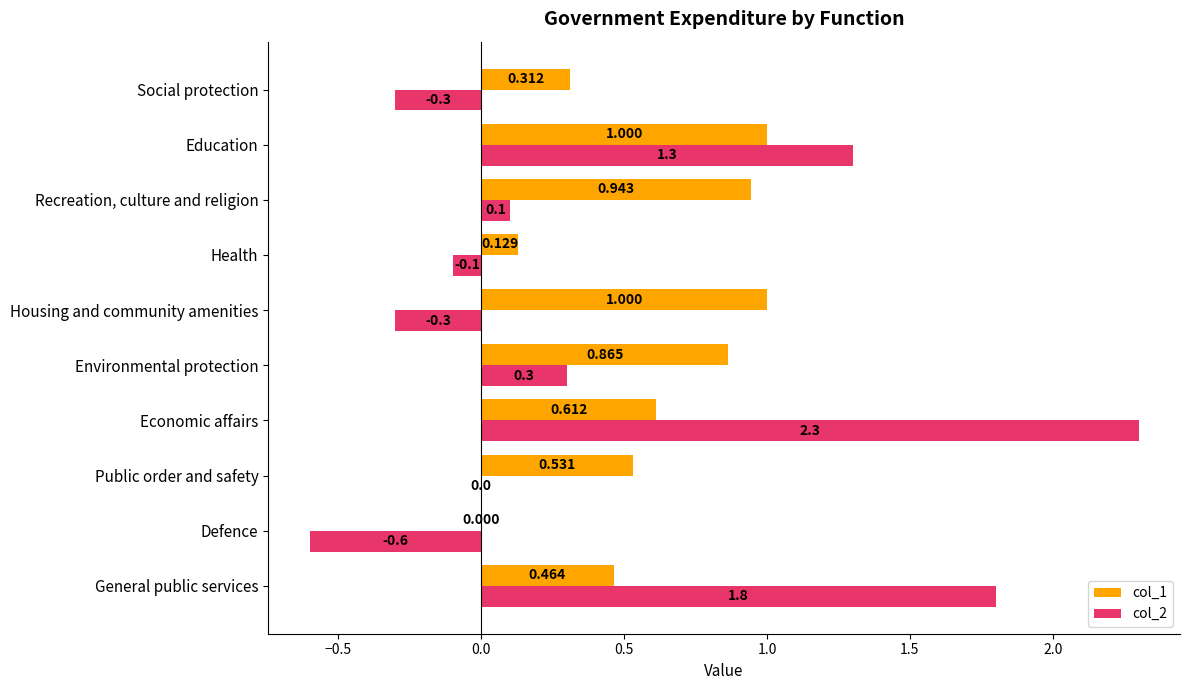

Is the value of col_2 at Recreation, culture and religion greater than the value of col_1 at Recreation, culture and religion?

No